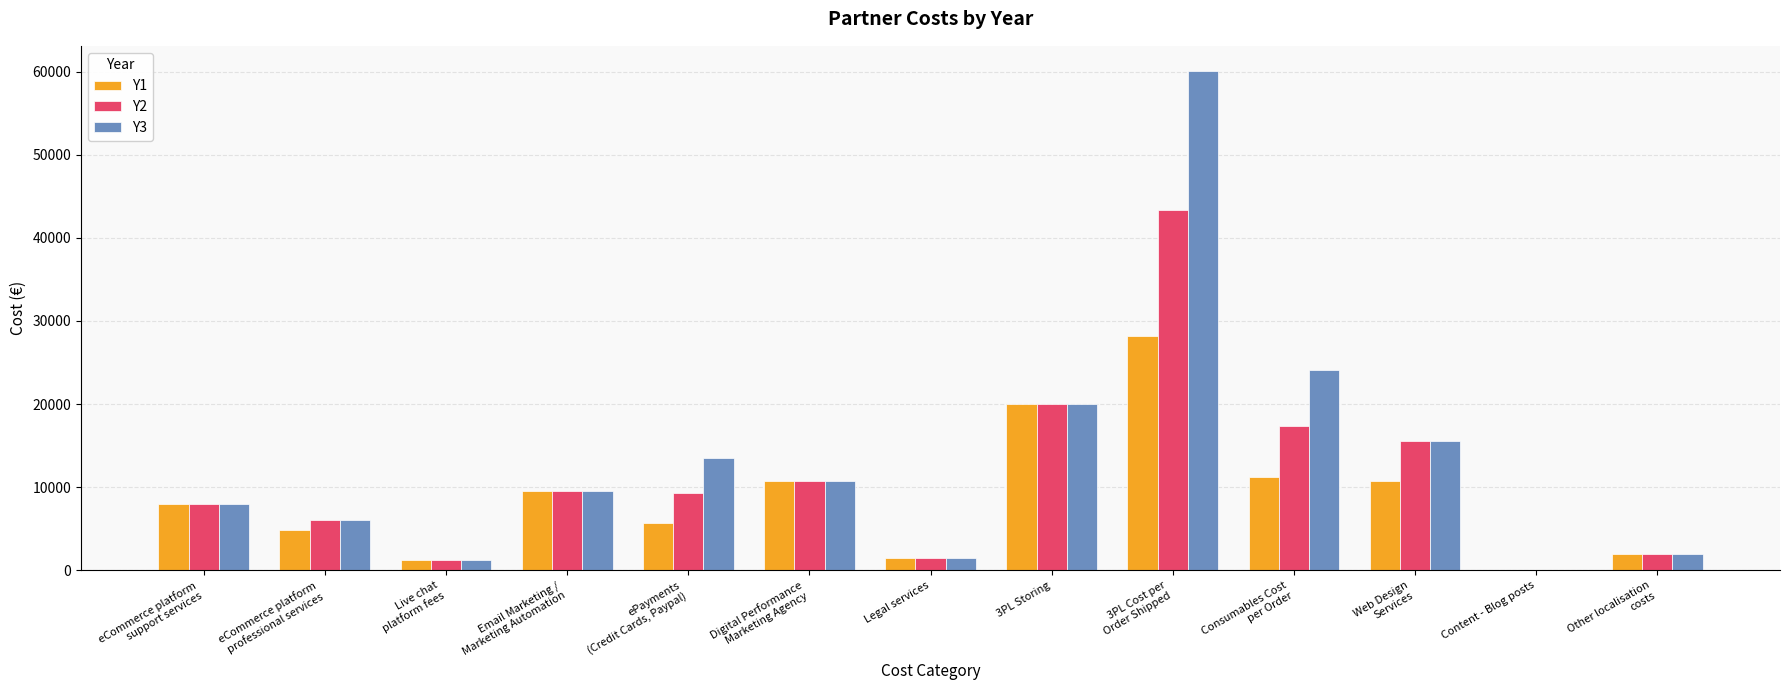

Is it true that Y3 equals 1500.0 at Legal services?

True